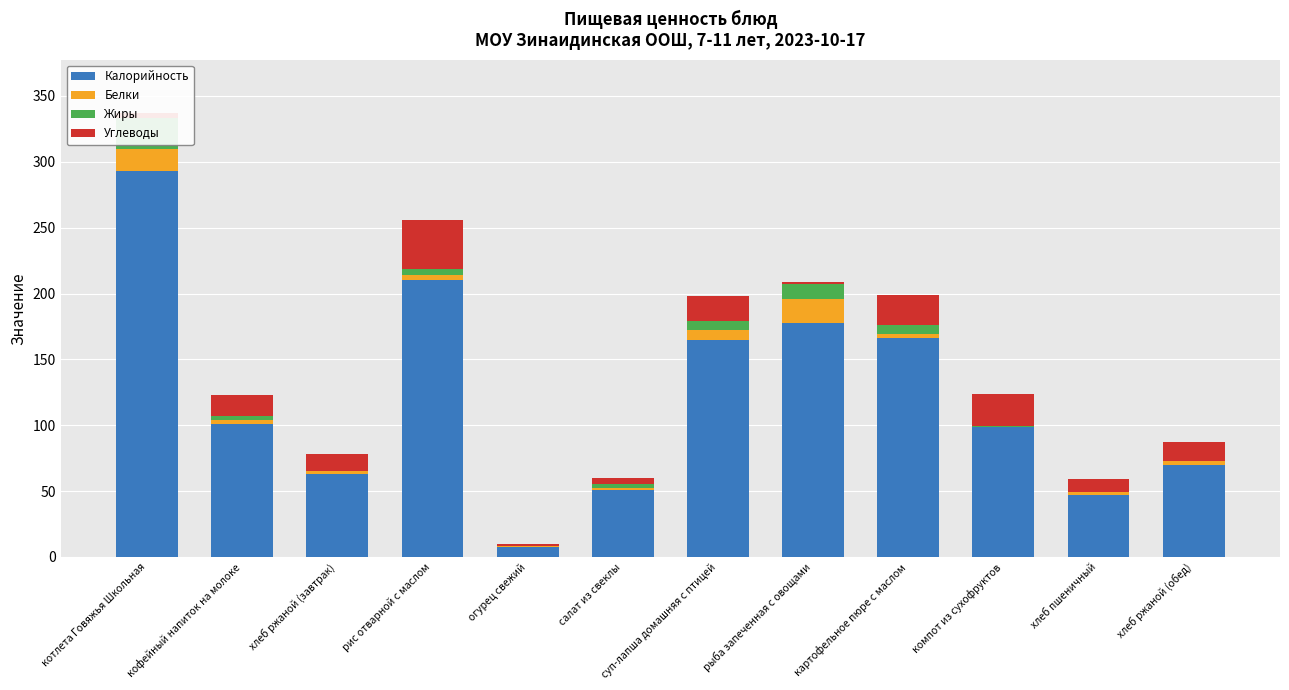

What is the sum of all Углеводы values?

169.4